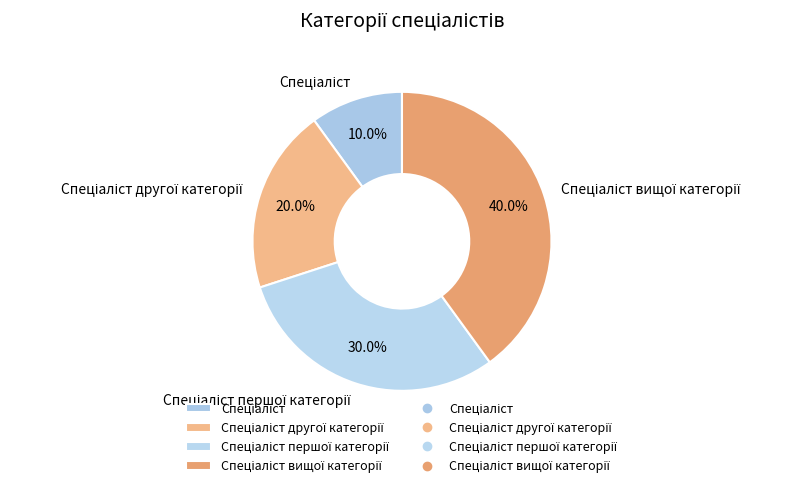

Does any single category account for the majority?

No